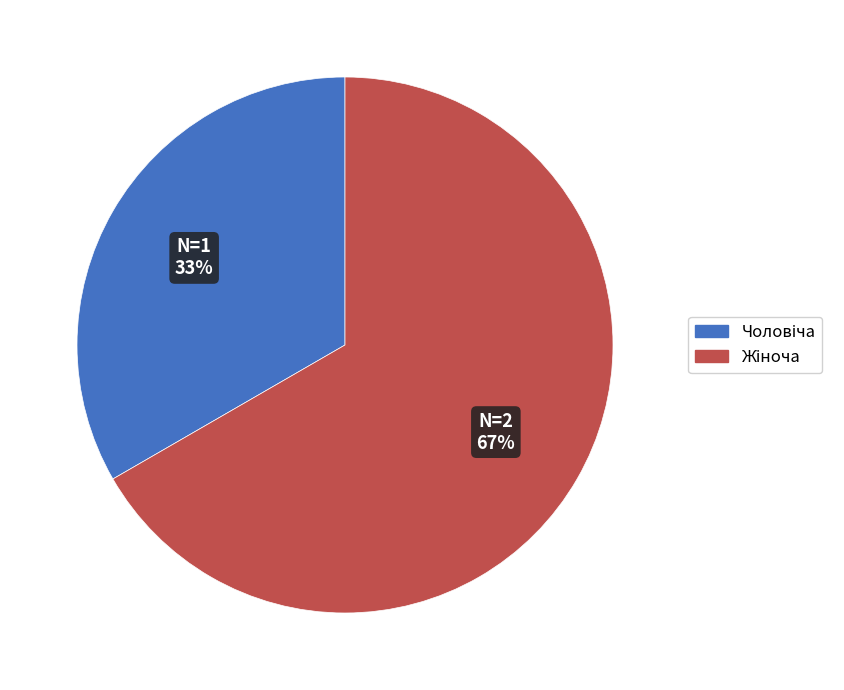

To the nearest percent, what is the average slice percentage?

50%